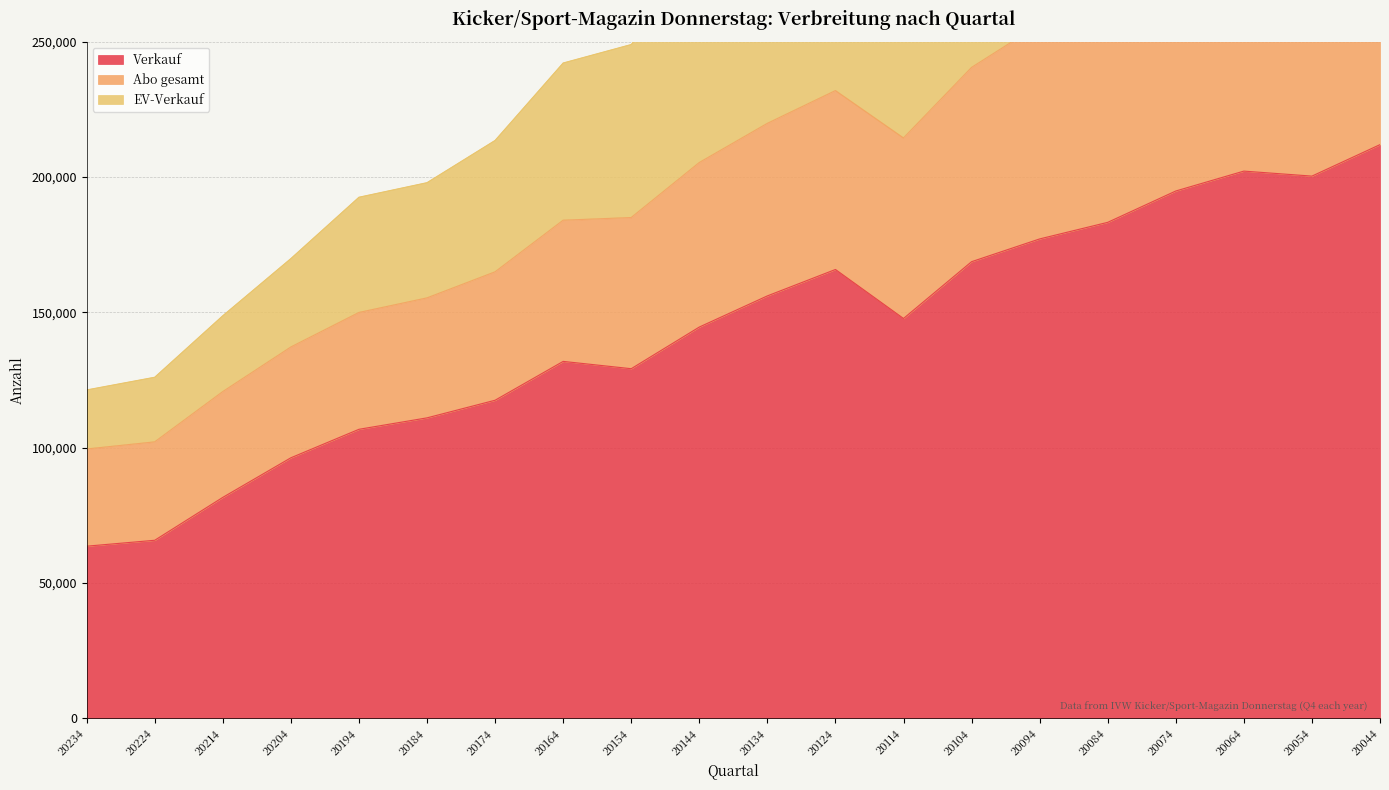

Which category has the lowest value across all series?

20234